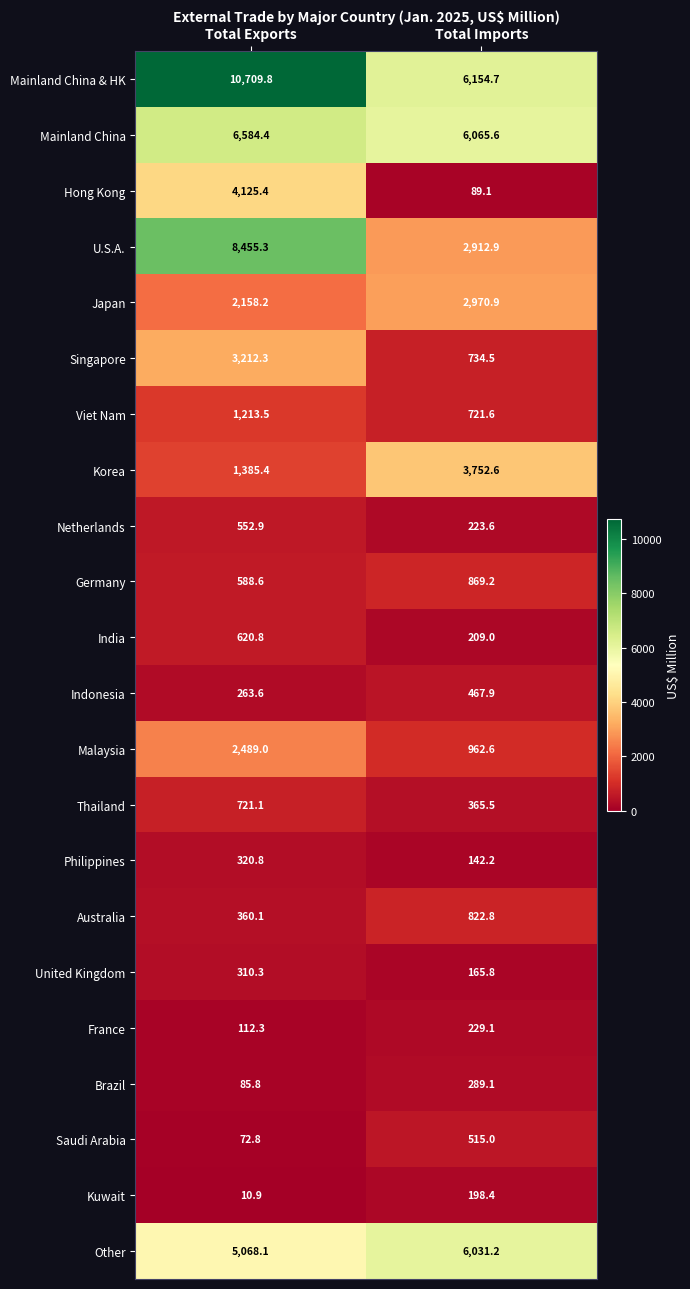

Rank the series at Total Exports from lowest to highest value.

Kuwait, Saudi Arabia, Brazil, France, Indonesia, United Kingdom, Philippines, Australia, Netherlands, Germany, India, Thailand, Viet Nam, Korea, Japan, Malaysia, Singapore, Hong Kong, Other, Mainland China, U.S.A., Mainland China & HK